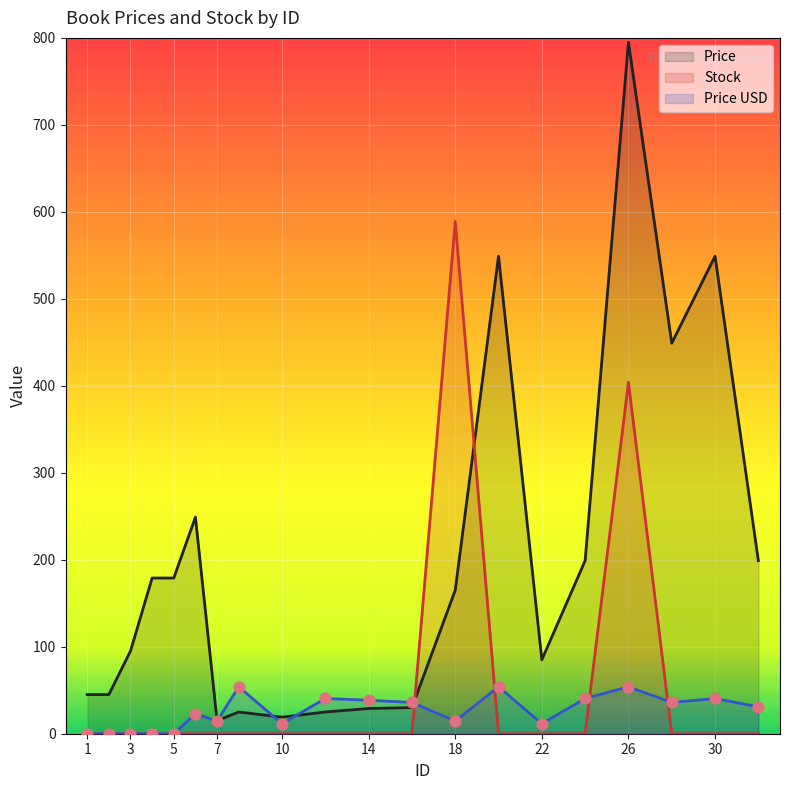

At which category is the sum across all series the highest?

26